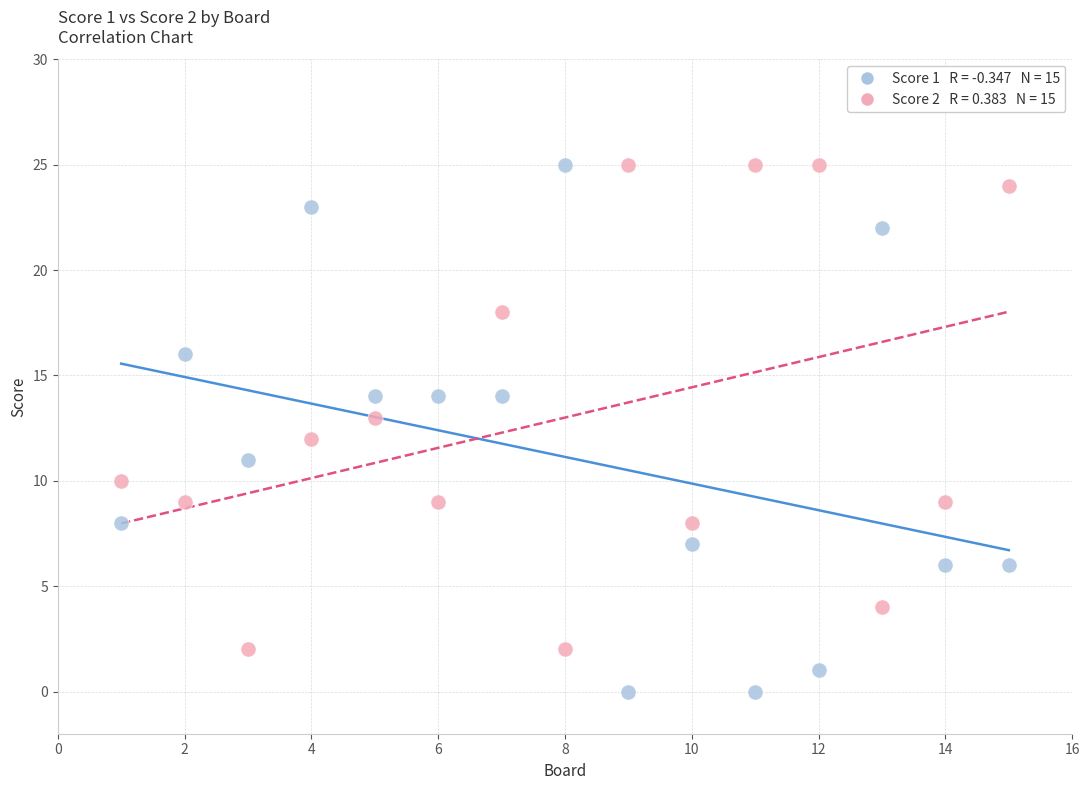

Across all data points, what is the range of X values (max minus min)?

14